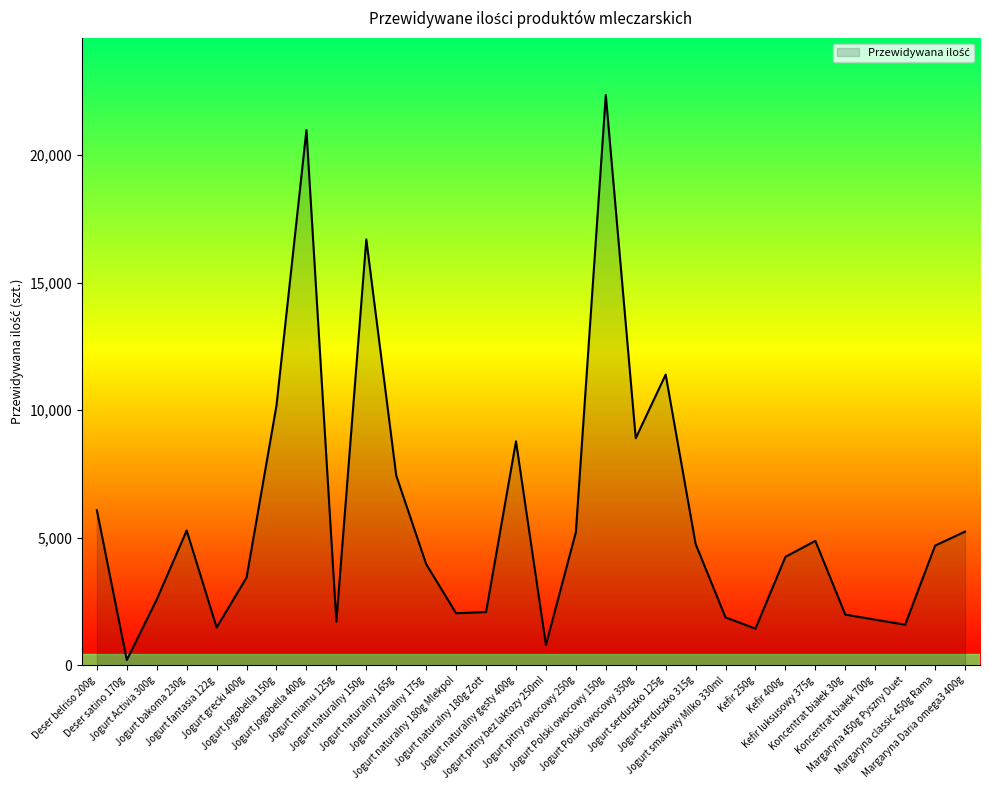

At which label is the value closest to 11280?

Jogurt serduszko 125g